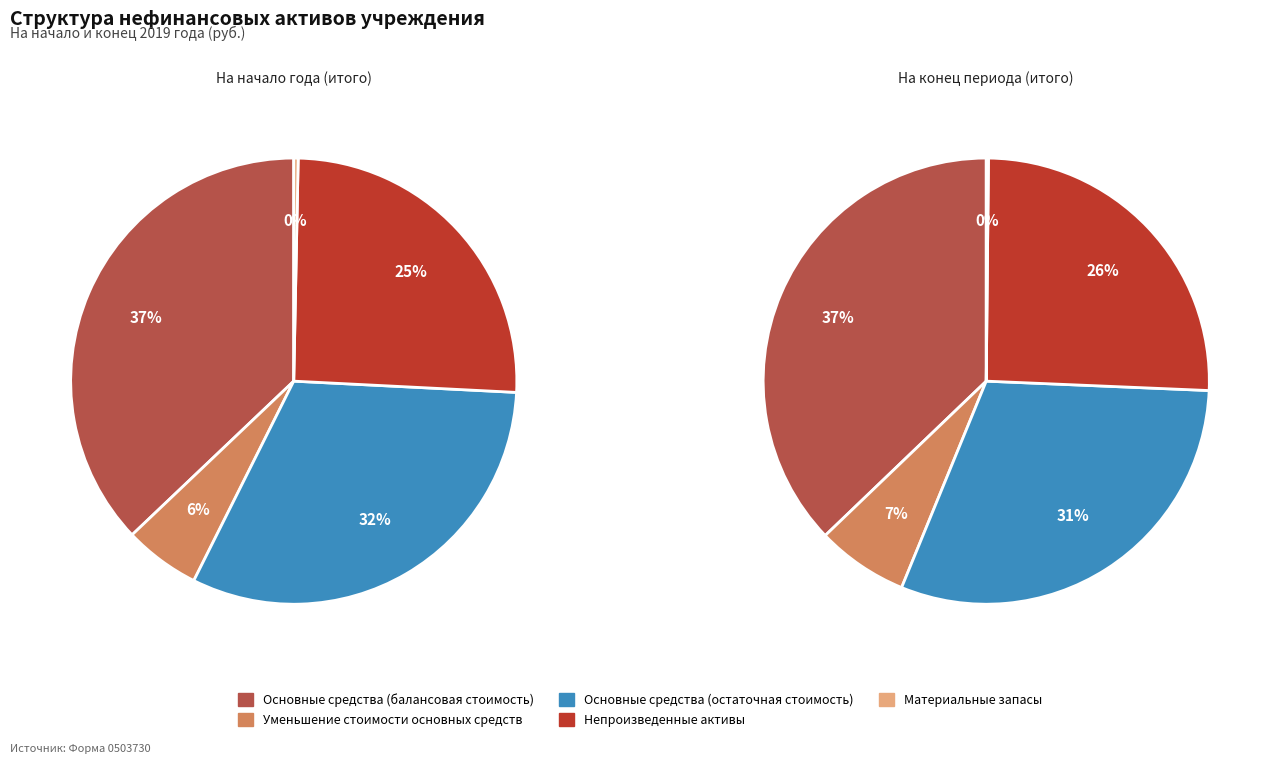

Combined, what portion of the pie is Непроизведенные активы and Материальные запасы?

25.8%